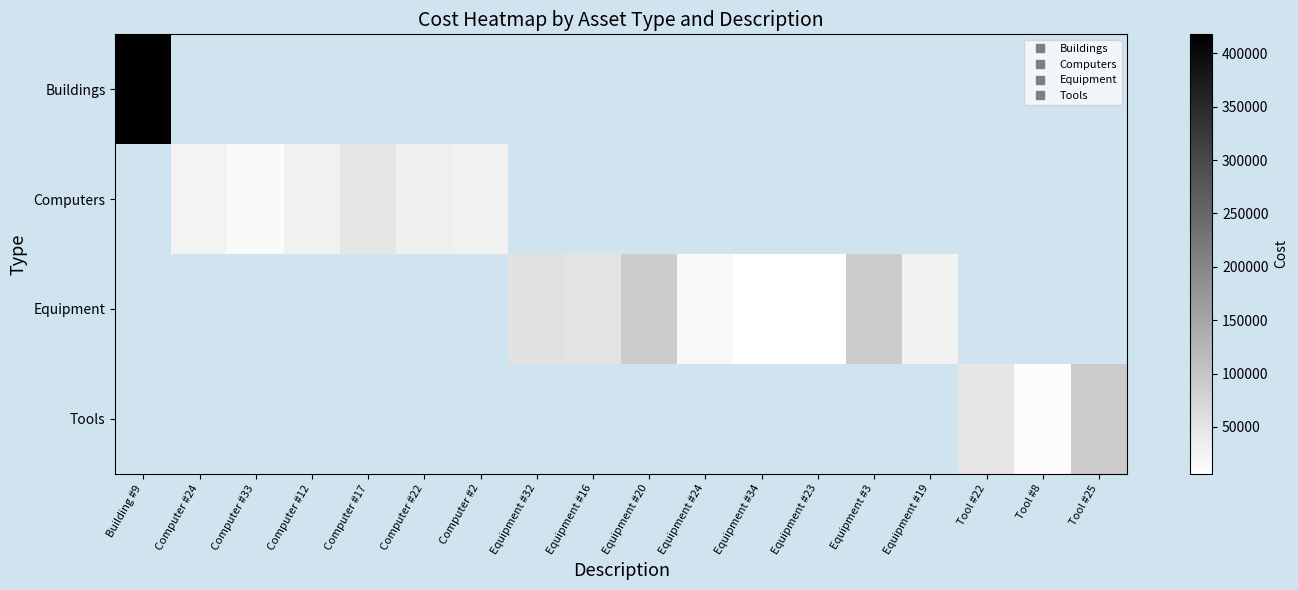

How many categories are shown in the chart?

18